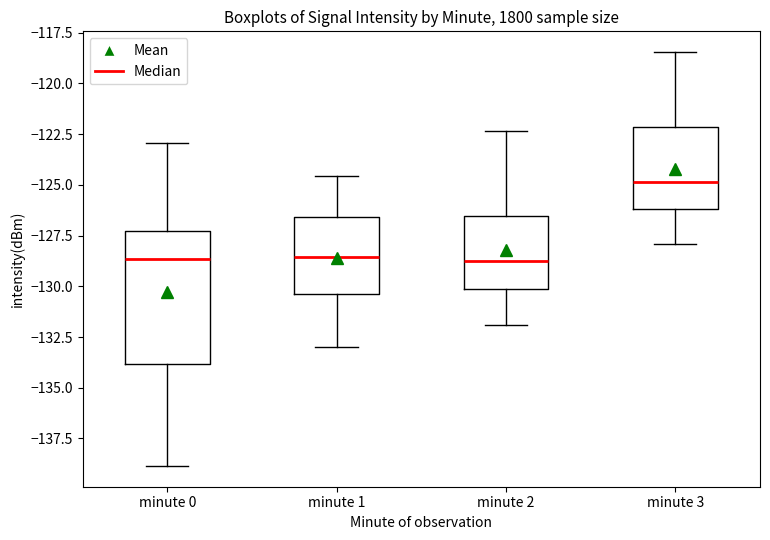

Reading left to right, transcribe this box plot: for each box, give where its median line is, the range the box spans, and where its two whiskers end, as read against the y-axis. The values are not printed on the chart, so give them approximately, as read against the axis.

minute 0: median -128.5, box -134.0 to -127.5, whiskers -139.0 to -123.0
minute 1: median -128.5, box -130.5 to -126.5, whiskers -133.0 to -124.5
minute 2: median -129.0, box -130.0 to -126.5, whiskers -132.0 to -122.5
minute 3: median -125.0, box -126.0 to -122.0, whiskers -128.0 to -118.5